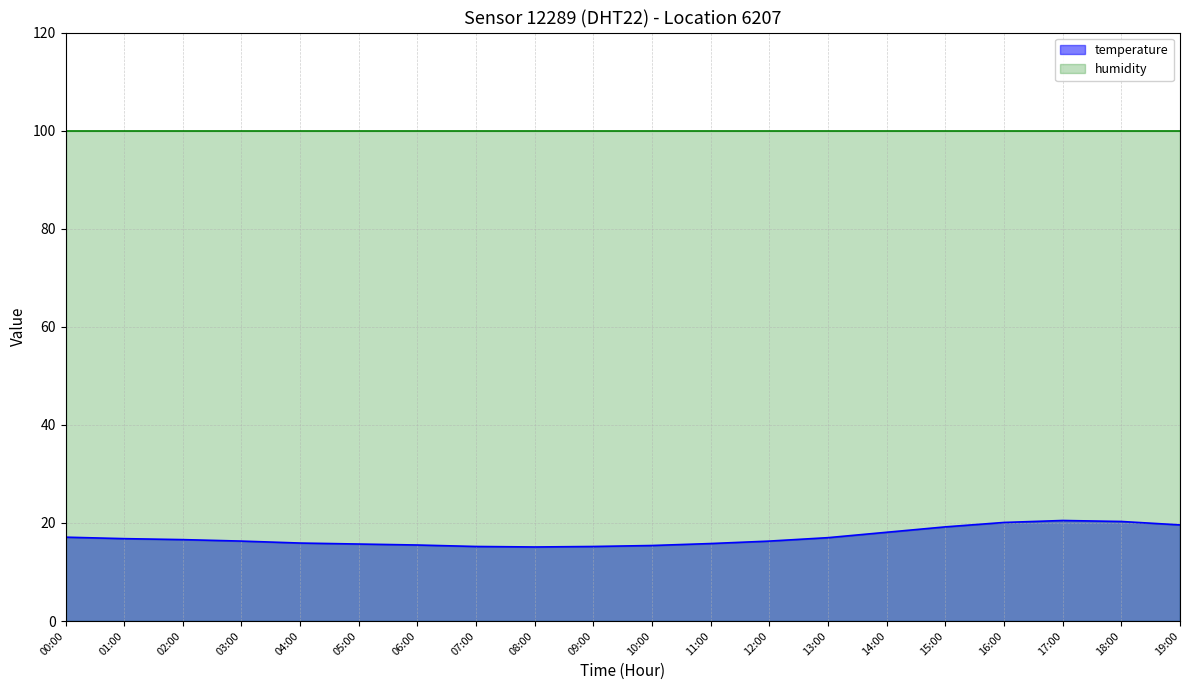

List the labels in order of value, smallest first.

08:00, 07:00, 09:00, 10:00, 06:00, 05:00, 11:00, 04:00, 03:00, 12:00, 02:00, 01:00, 13:00, 00:00, 14:00, 15:00, 19:00, 16:00, 18:00, 17:00